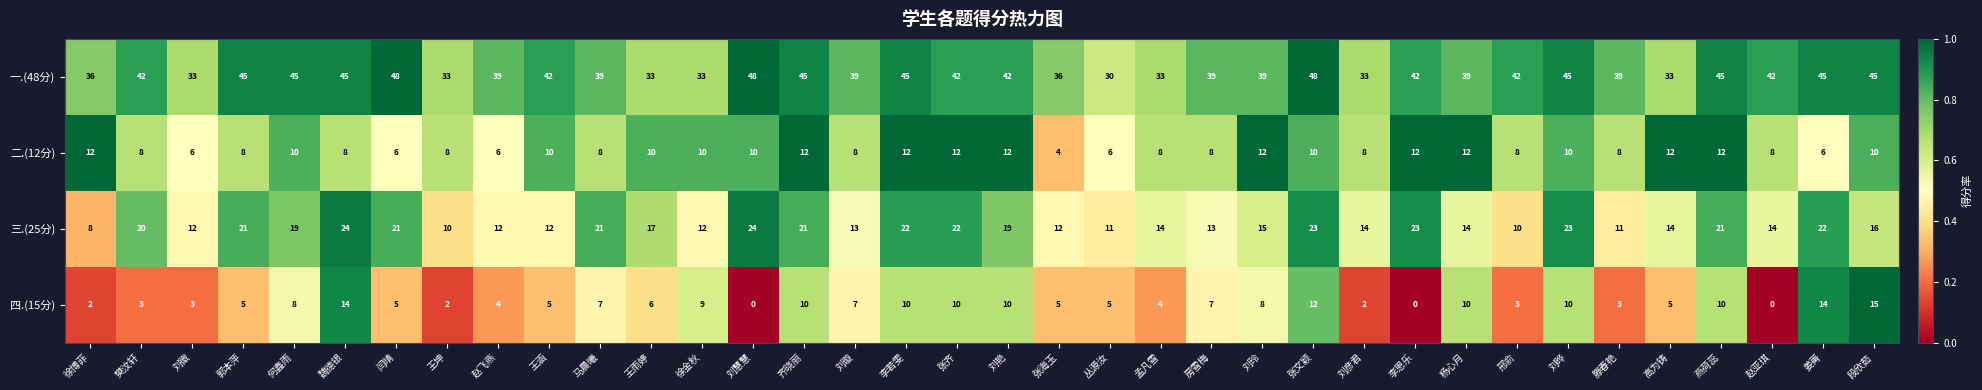

Which series has the largest total across all categories?

一.(48分)